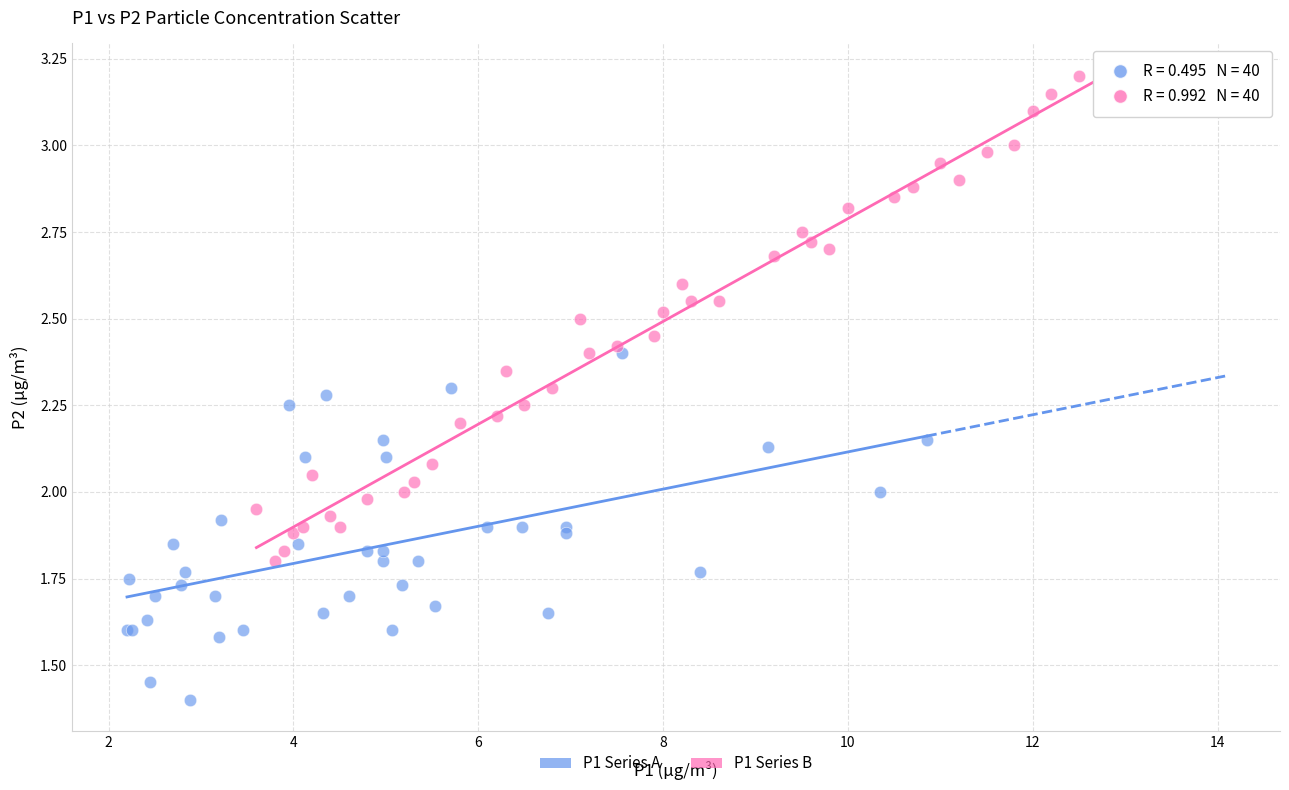

What are all the series names shown in the legend?

P1 Series A, P1 Series B